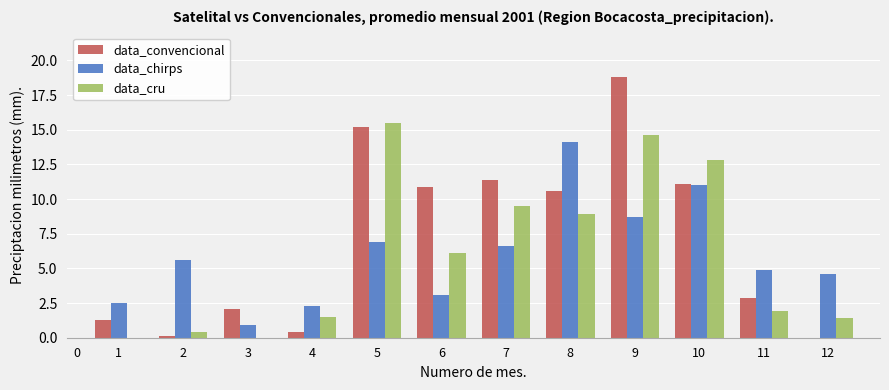

What is the sum of all data_convencional values?

84.8